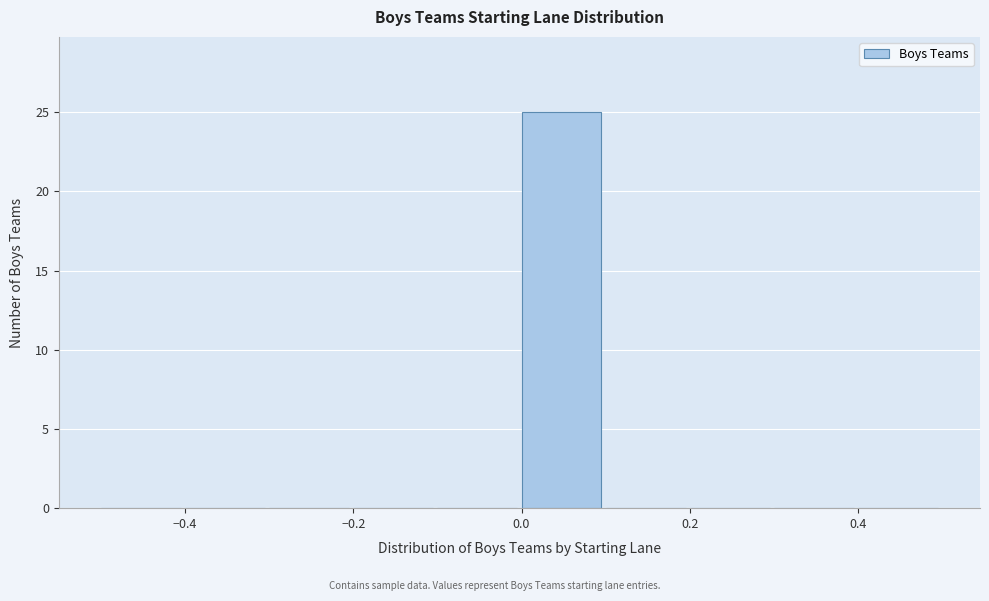

What is the height of the bar covering 0.0 to 0.1 on the x-axis? The values are not printed on the chart, so give them approximately, as read against the axis.

25